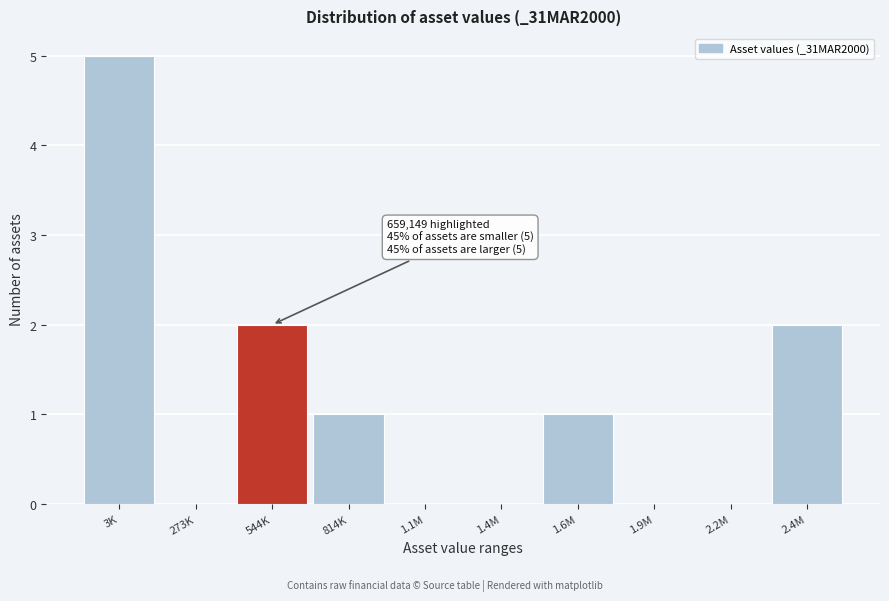

Reading right to left, transcribe all the data shown in this chart.

2.4M=2	2.2M=0	1.9M=0	1.6M=1	1.4M=0	1.1M=0	814K=1	544K=2	273K=0	3K=5